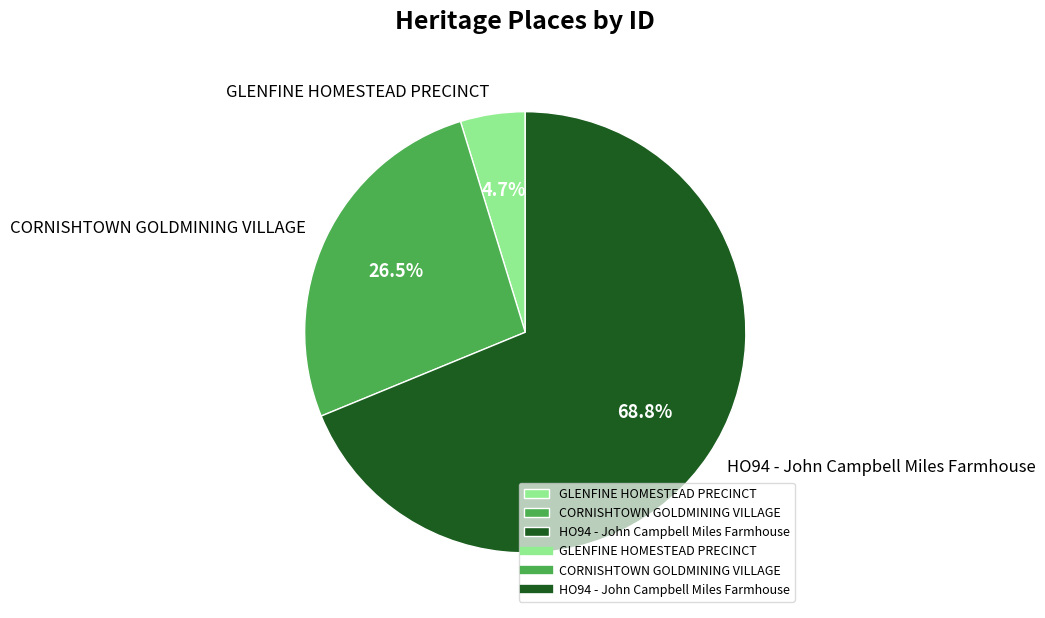

Is there any slice that represents more than half of the pie?

Yes